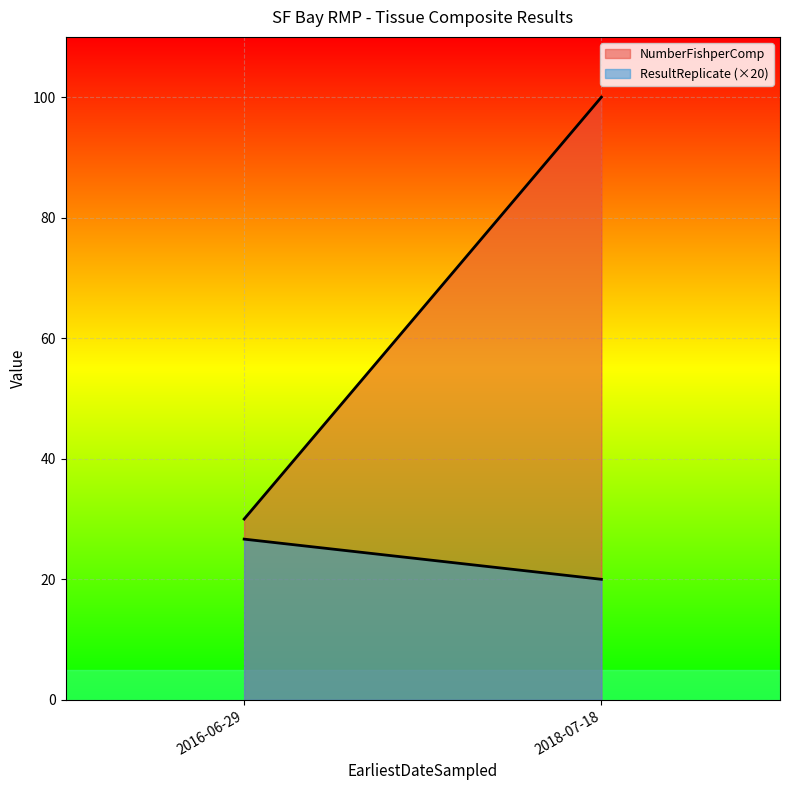

The value of ResultReplicate (×20) at 2016-06-29 is 26.7. True or false?

True